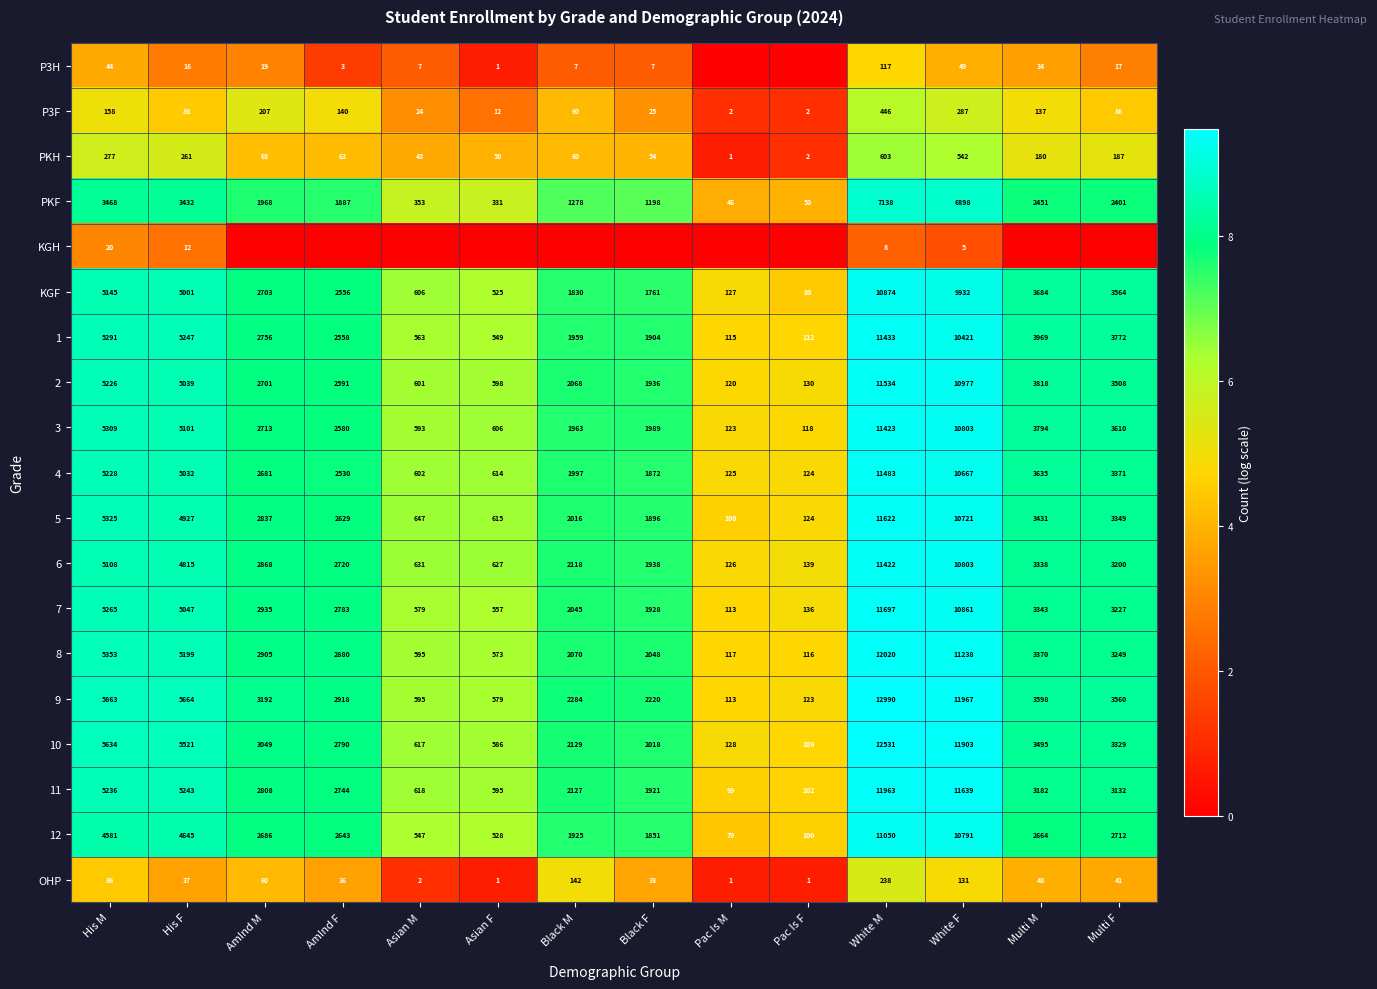

What is the approximate value of 11 at His F, to the nearest 100?

5200